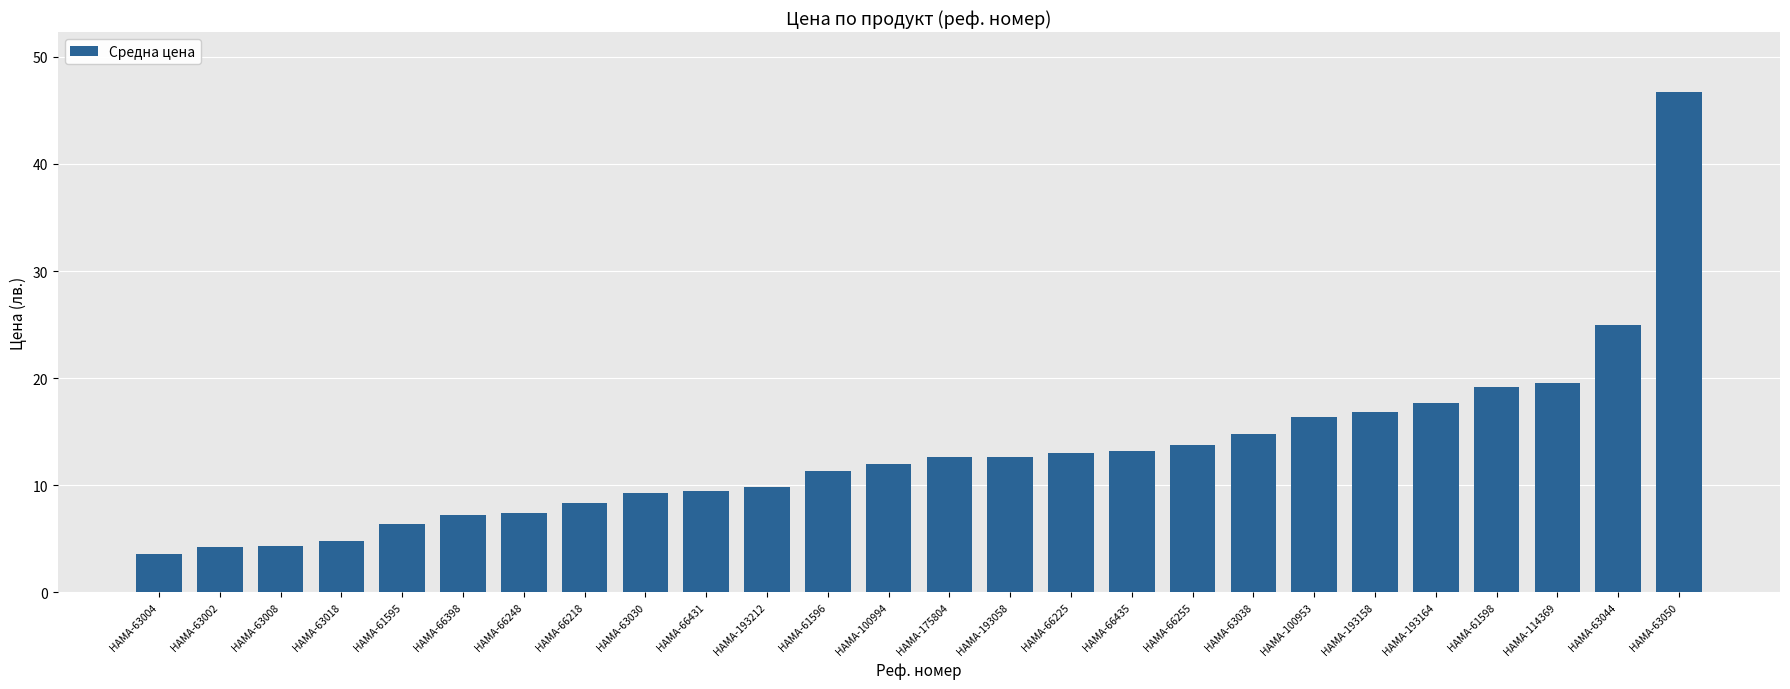

What is the difference between the second highest and minimum values?

21.3